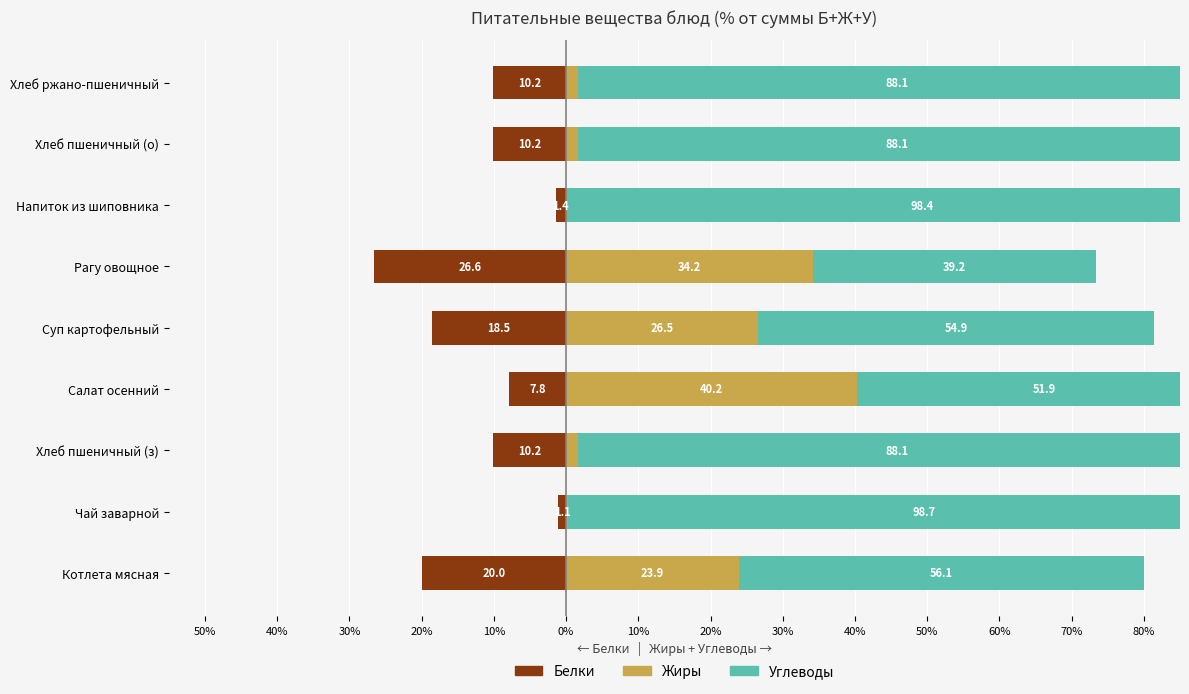

Reading left to right, what are all the values shown in this chart?

Белки: -20.0	-1.1	-10.2	-7.8	-18.5	-26.6	-1.4	-10.2	-10.2
Жиры: 23.9	0.2	1.7	40.2	26.5	34.2	0.1	1.7	1.7
Углеводы: 56.1	98.7	88.1	51.9	54.9	39.2	98.4	88.1	88.1